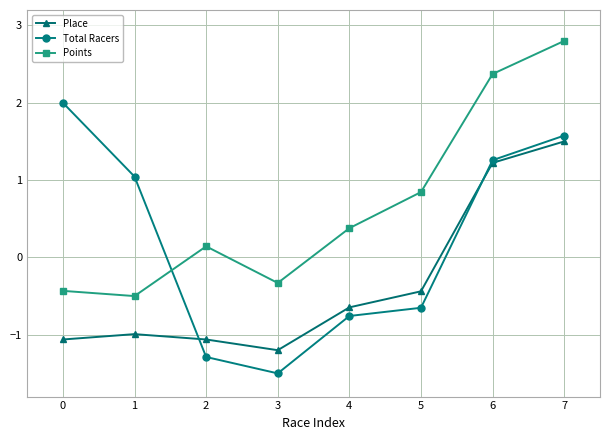

How many intersections are there between Total Racers and Place?

2